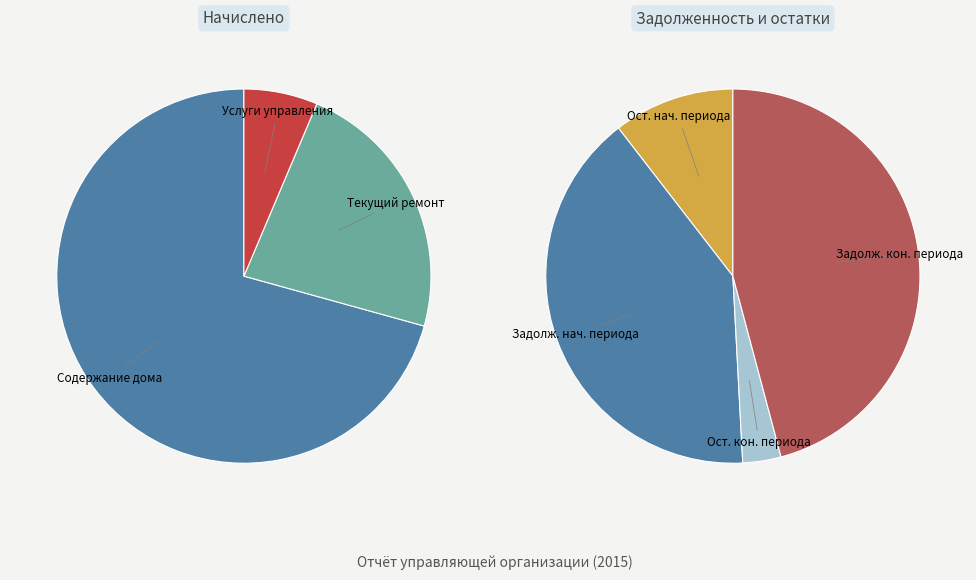

Is there any slice that represents more than half of the pie?

No